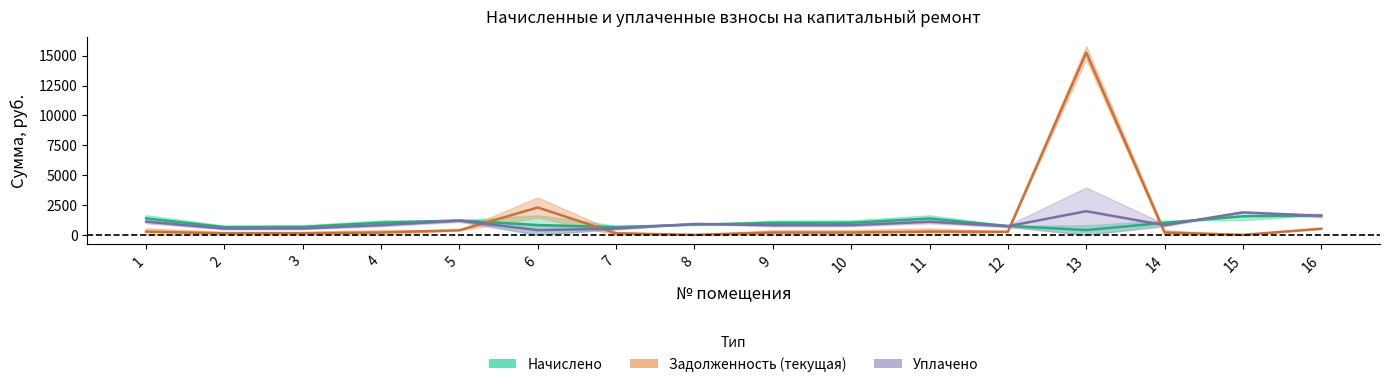

Is it true that zadolzhennost2 equals 349.2 at 7?

False